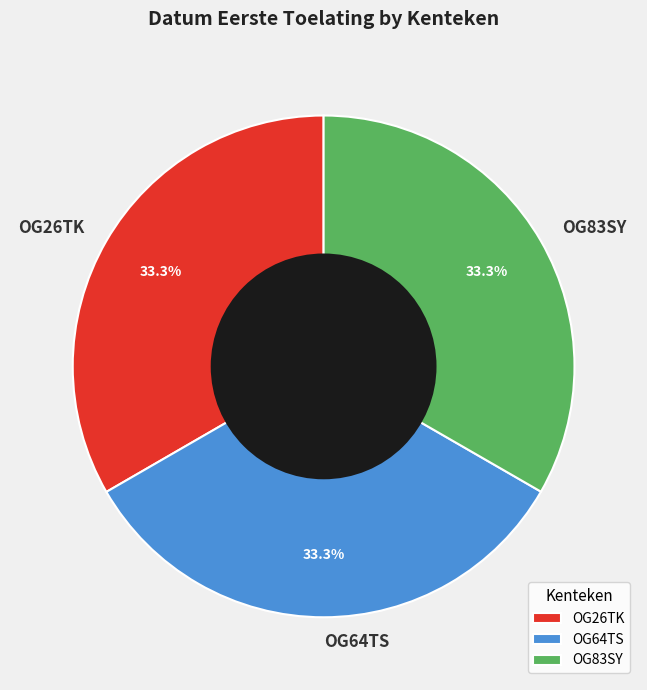

What percentage is the OG64TS slice, to the nearest percent?

33%